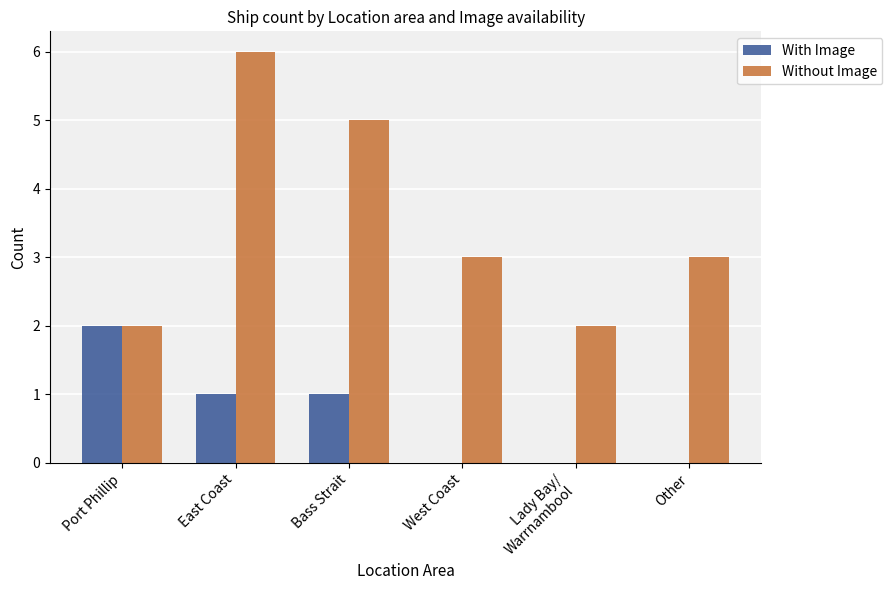

Are the bars horizontal?

No